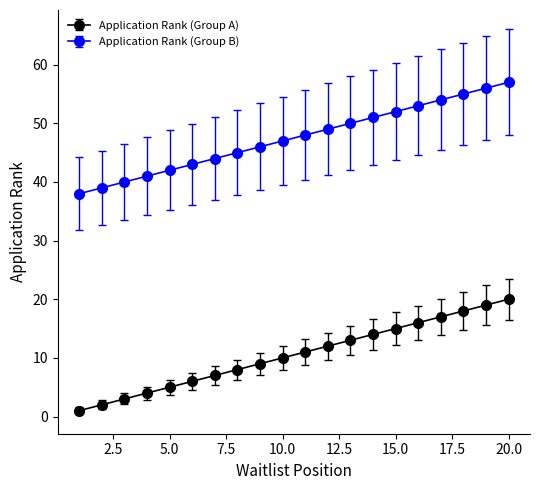

Which series has the largest total across all categories?

Application Rank (Group B)